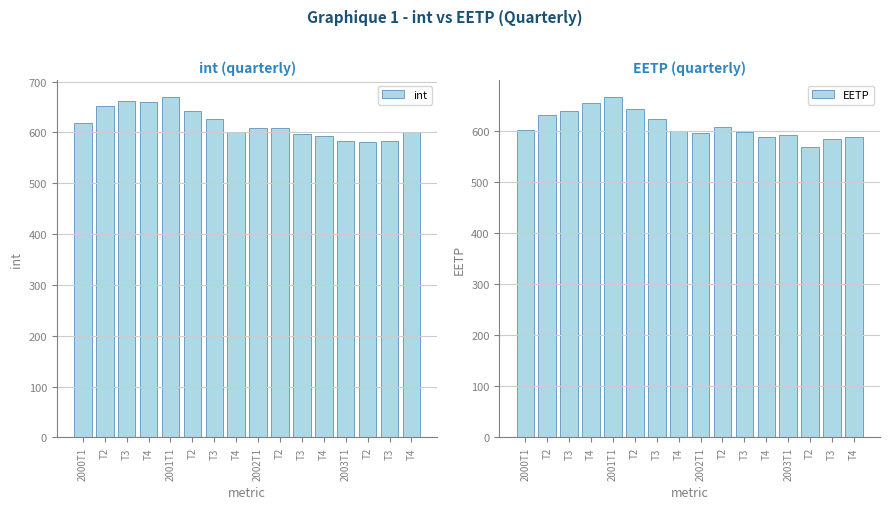

How many data points does each series have?

16